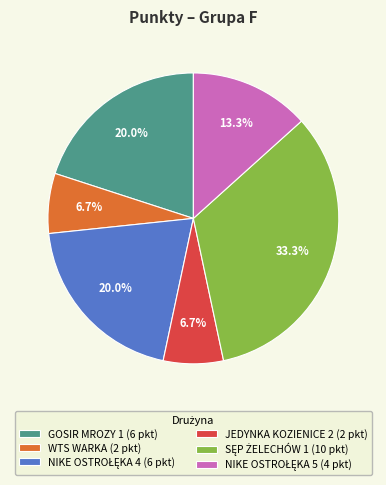

Does JEDYNKA KOZIENICE 2 account for over 50% of the chart?

No